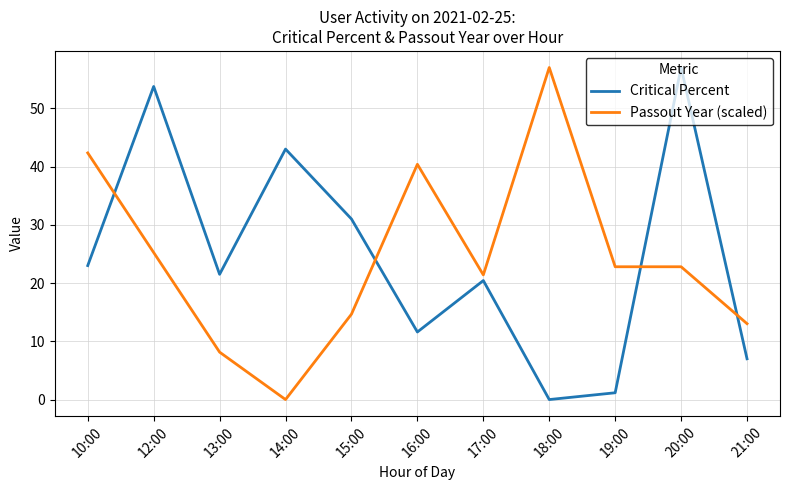

Where is the first local minimum for Critical Percent?

13:00